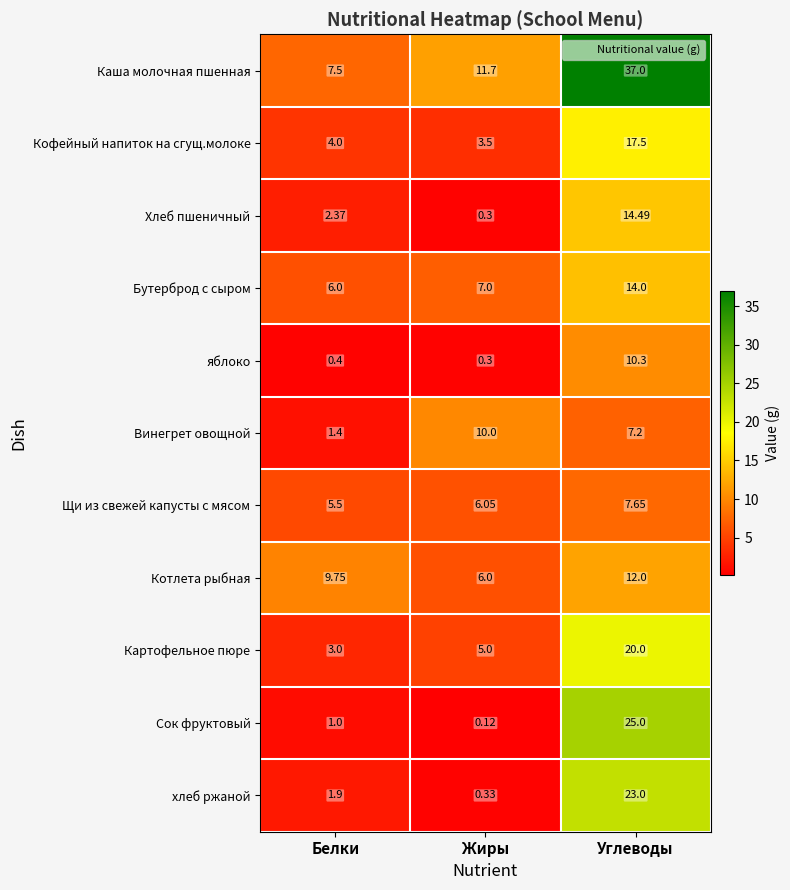

At how many categories does at least one series exceed 29?

1